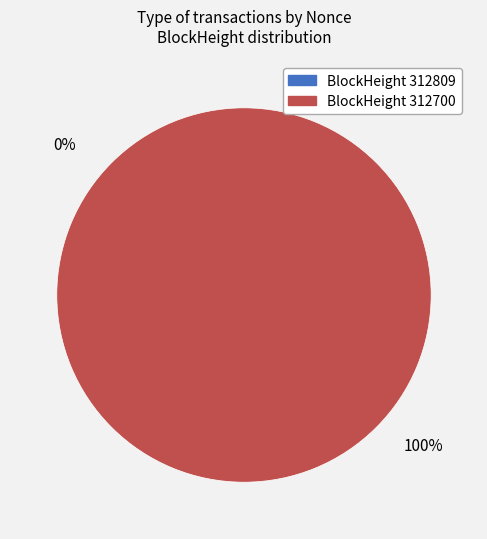

Combined, what portion of the pie is 312700 and 312809?

100.0%